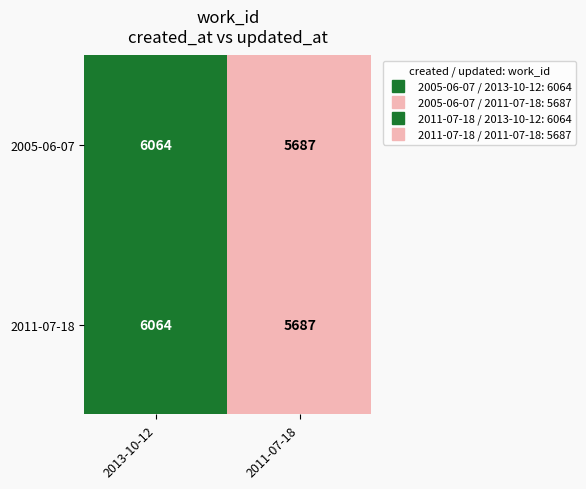

At which category is the sum across all series the highest?

2013-10-12